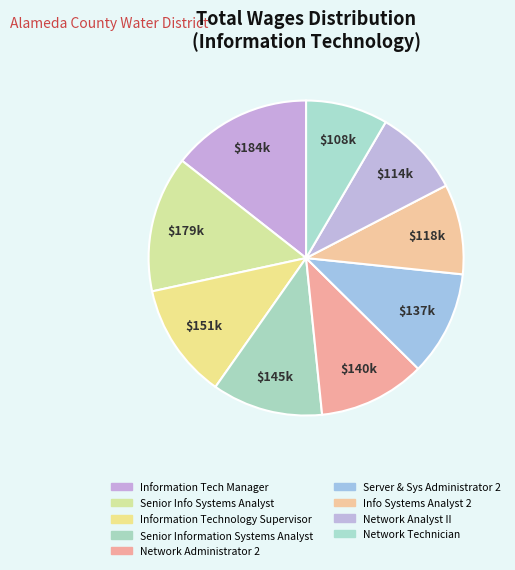

How many slices are in this pie chart?

9